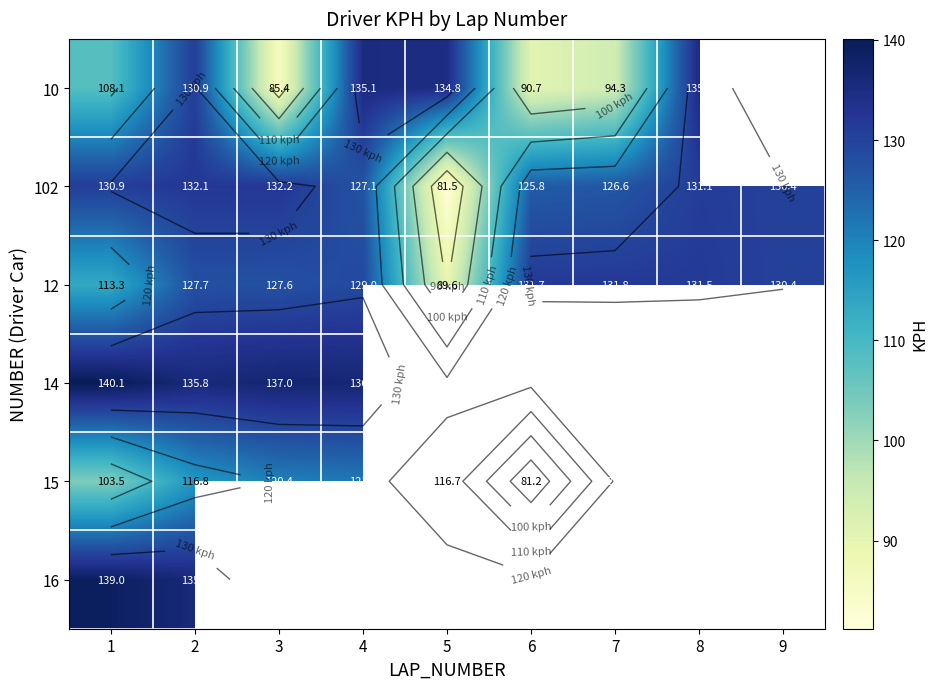

How many series are shown in this chart?

6